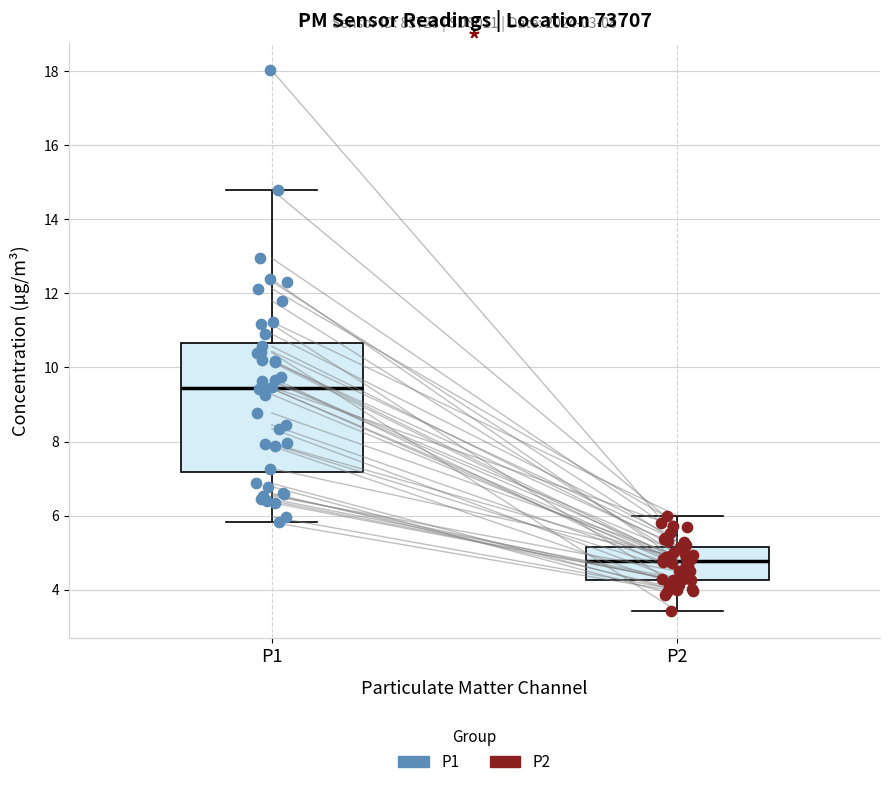

Which box's median line is the lowest?

P2